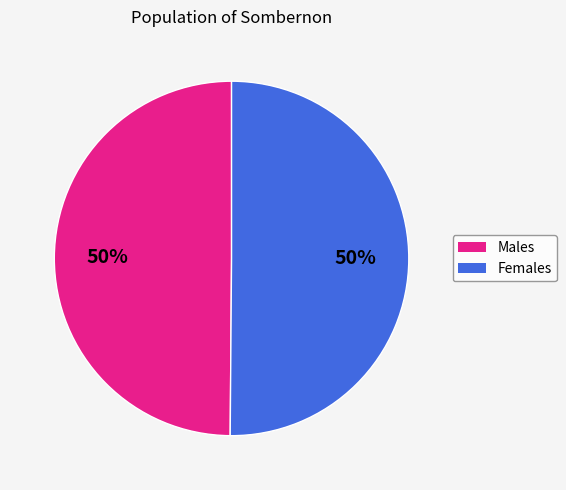

To the nearest percent, what is the average slice percentage?

50%